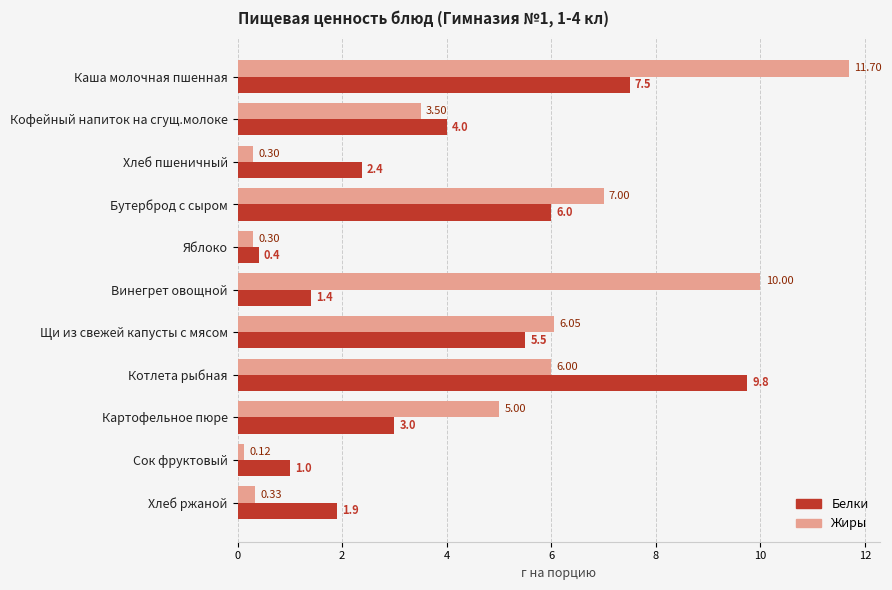

Which label corresponds to the largest value in the chart?

Каша молочная пшенная